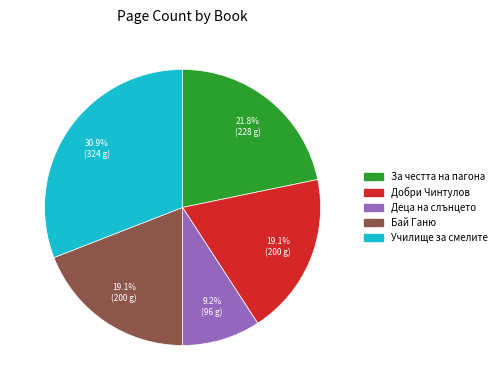

Is there any slice that represents more than half of the pie?

No